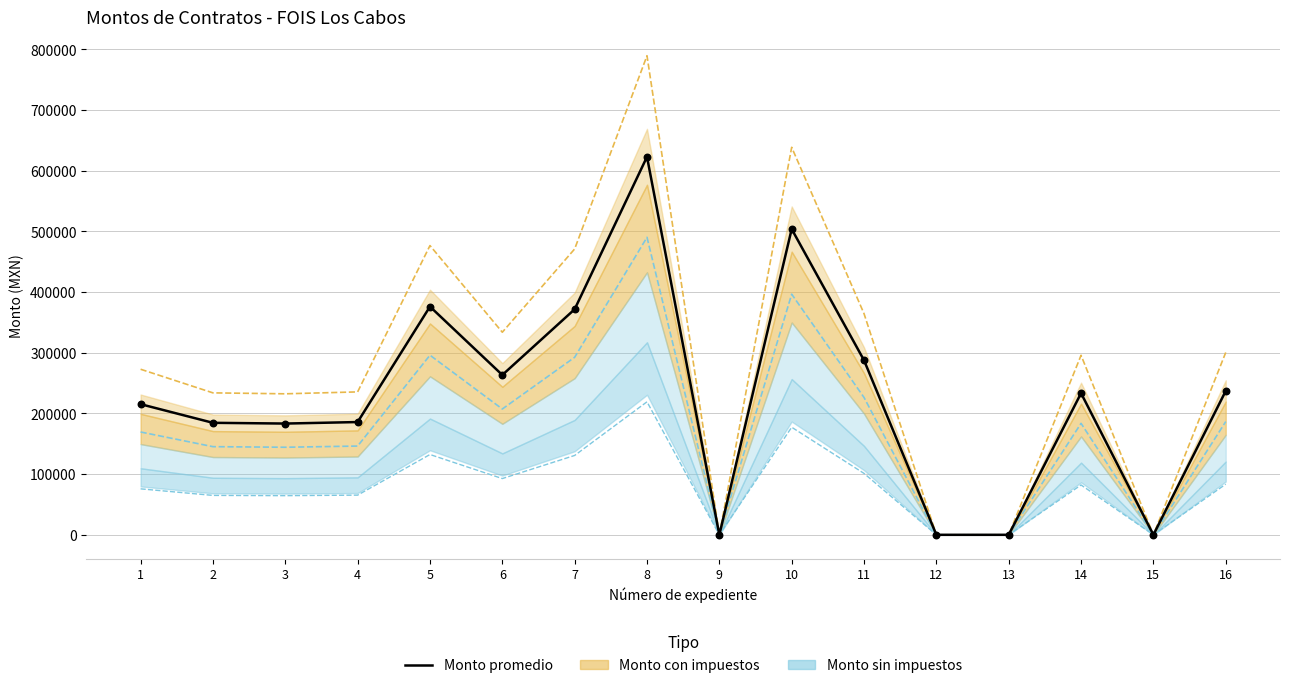

Which has a higher value, 16 or 9?

16